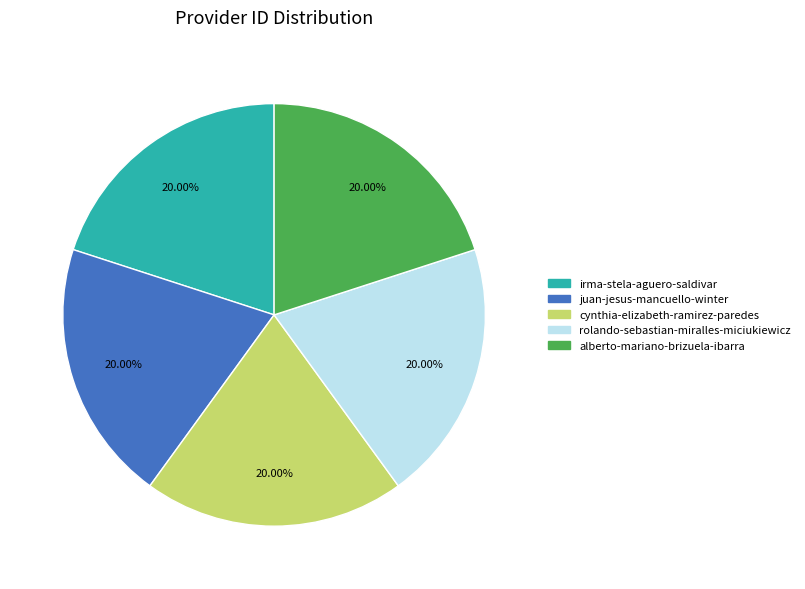

To the nearest percent, what portion does juan-jesus-mancuello-winter represent?

20%